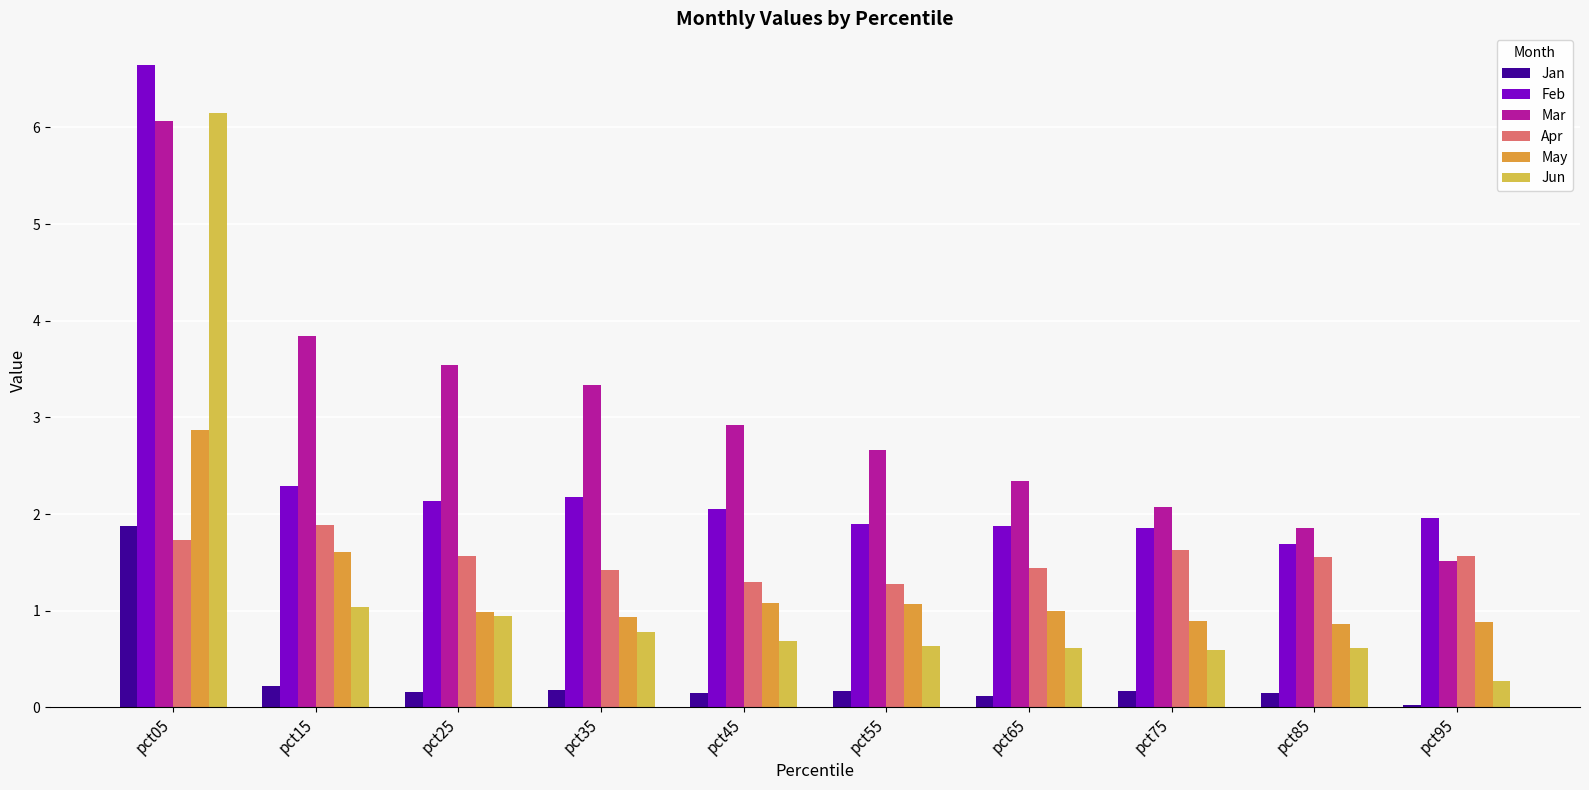

What is the average value of the Apr series?

1.5